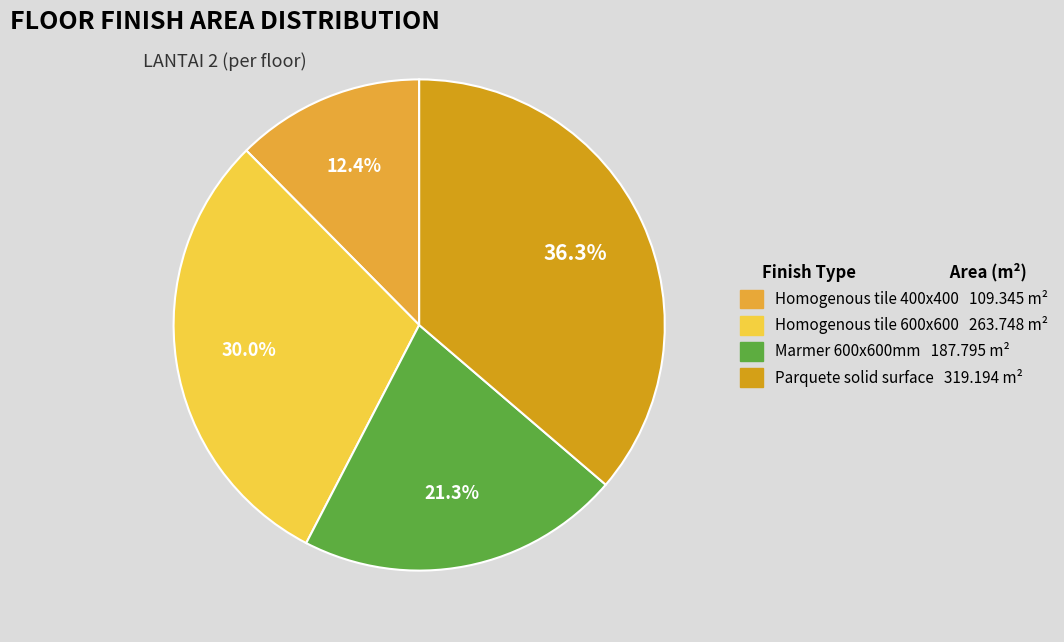

The Homogenous tile 400x400 slice represents 12% of the pie. True or false?

True